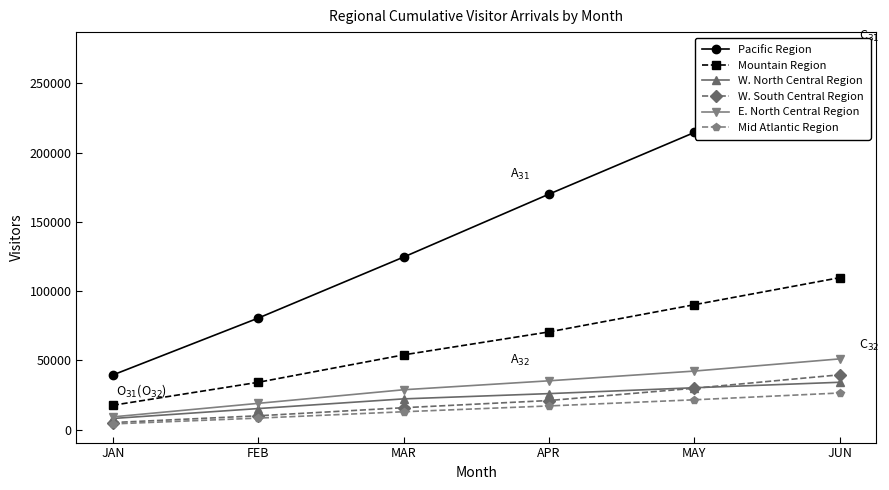

What is the approximate value of Mid Atlantic Region at FEB?

8347.2